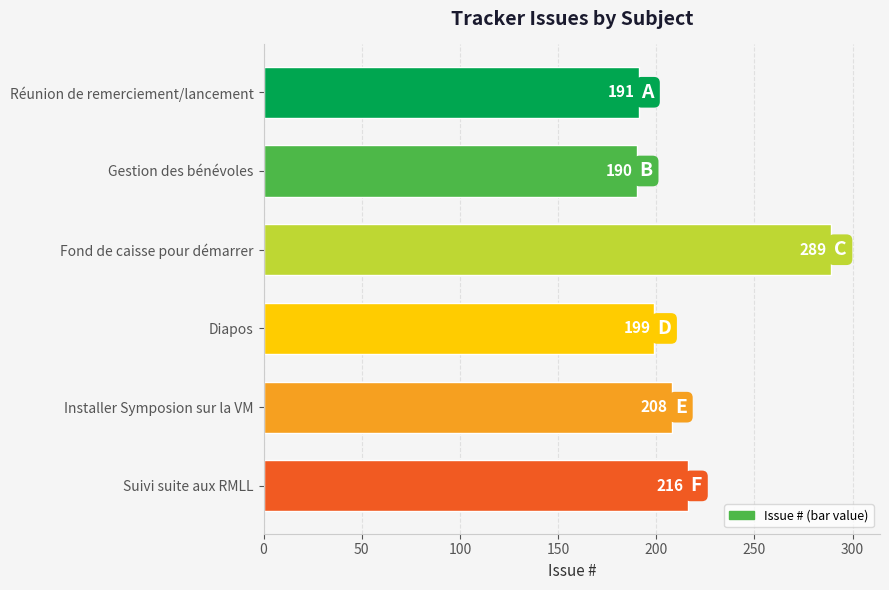

What is the average value?

216